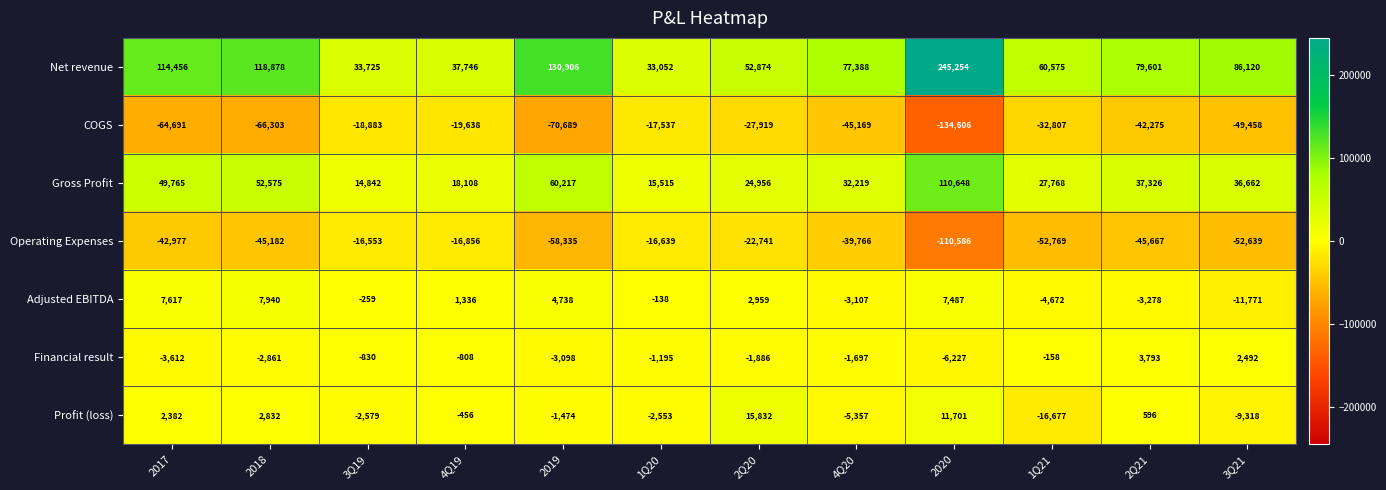

Rank the series by their maximum value, from highest to lowest.

Net revenue, Gross Profit, Profit (loss), Adjusted EBITDA, Financial result, Operating Expenses, COGS